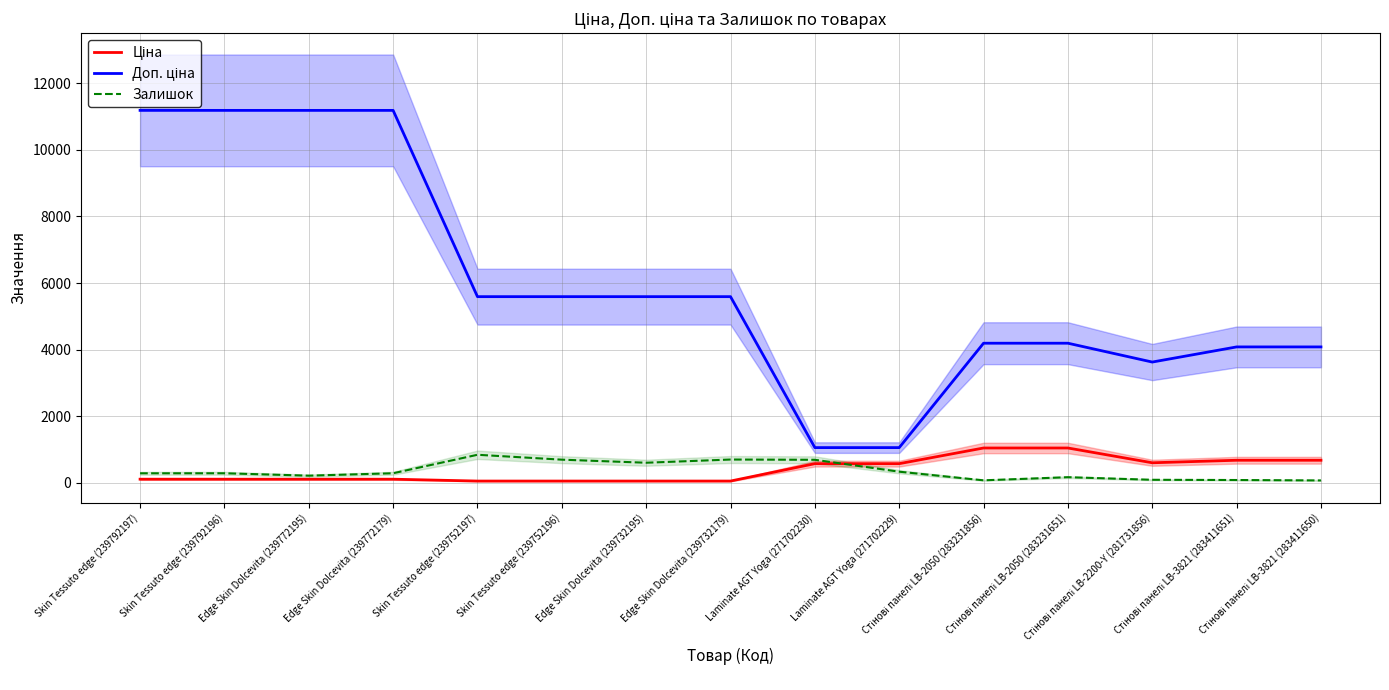

Which category has the highest value across all series?

Skin Tessuto edge (239792197)